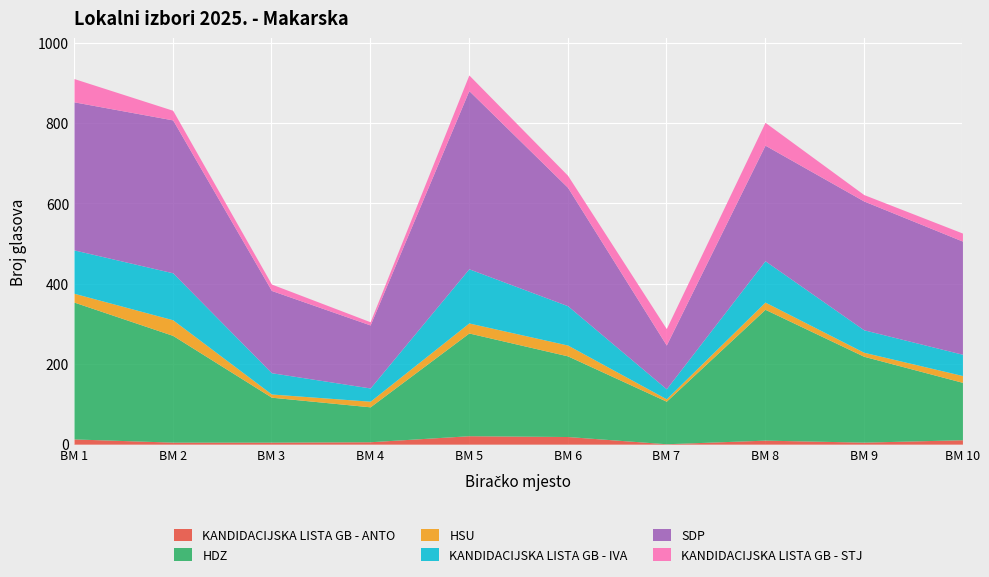

What is the greatest value displayed?

444